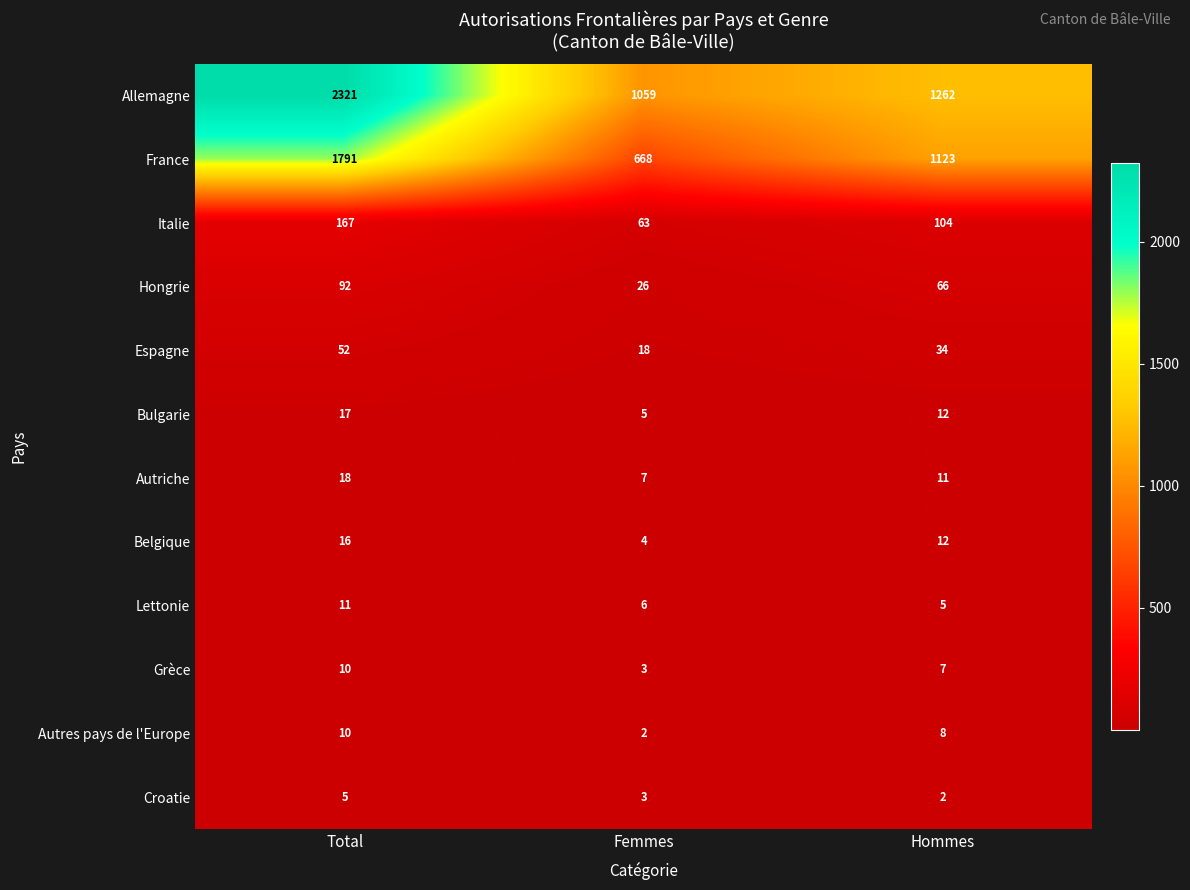

At which category is the sum across all series the highest?

Total